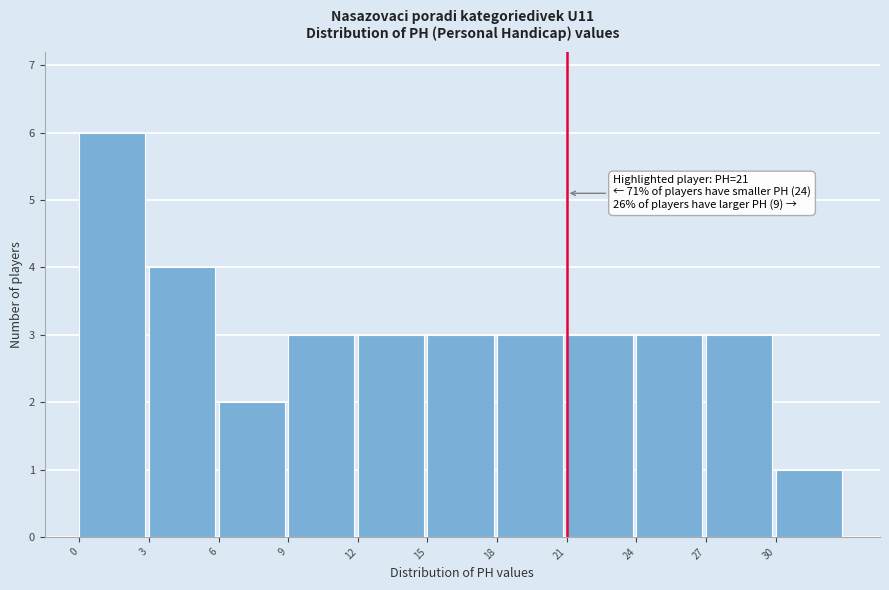

Over which range of the x-axis is the bar tallest?

0 to 3